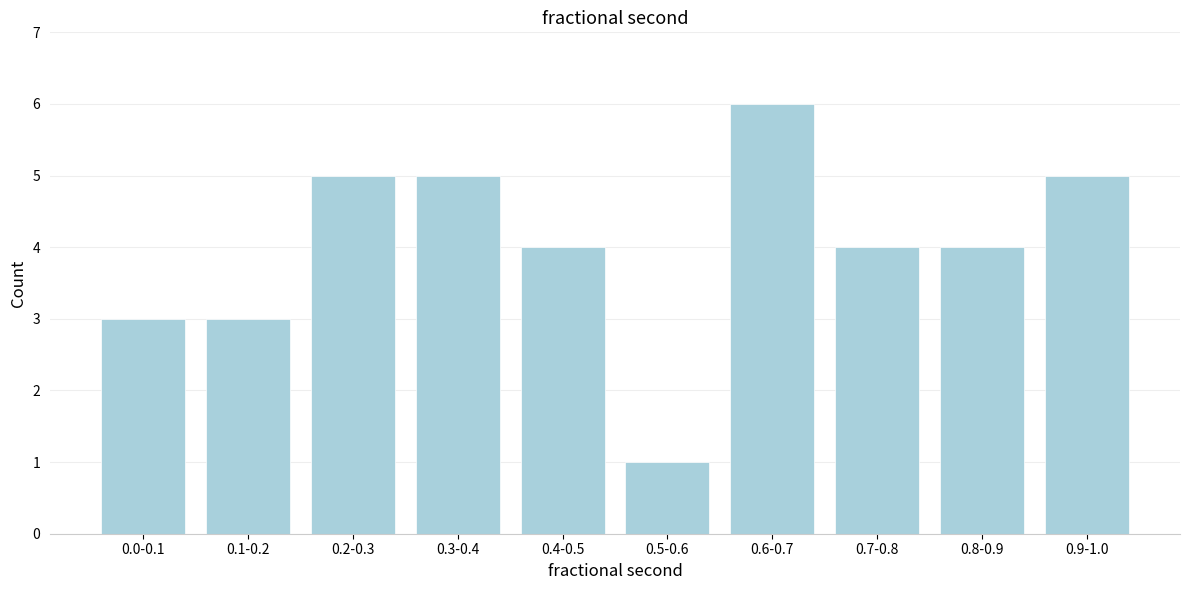

Reading left to right, list all the values displayed in this chart.

0.0-0.1=3	0.1-0.2=3	0.2-0.3=5	0.3-0.4=5	0.4-0.5=4	0.5-0.6=1	0.6-0.7=6	0.7-0.8=4	0.8-0.9=4	0.9-1.0=5